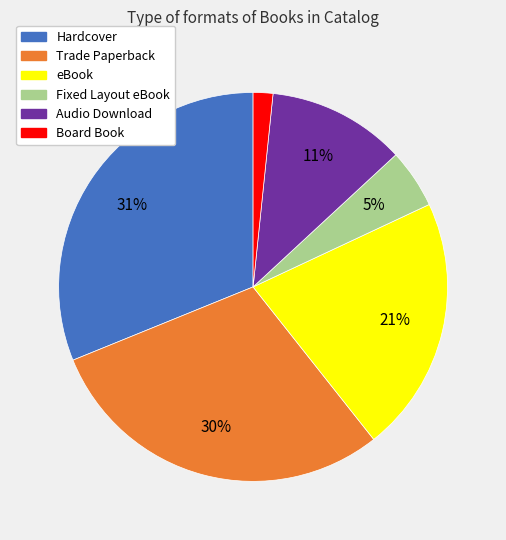

Which category has the biggest portion of the pie?

Hardcover